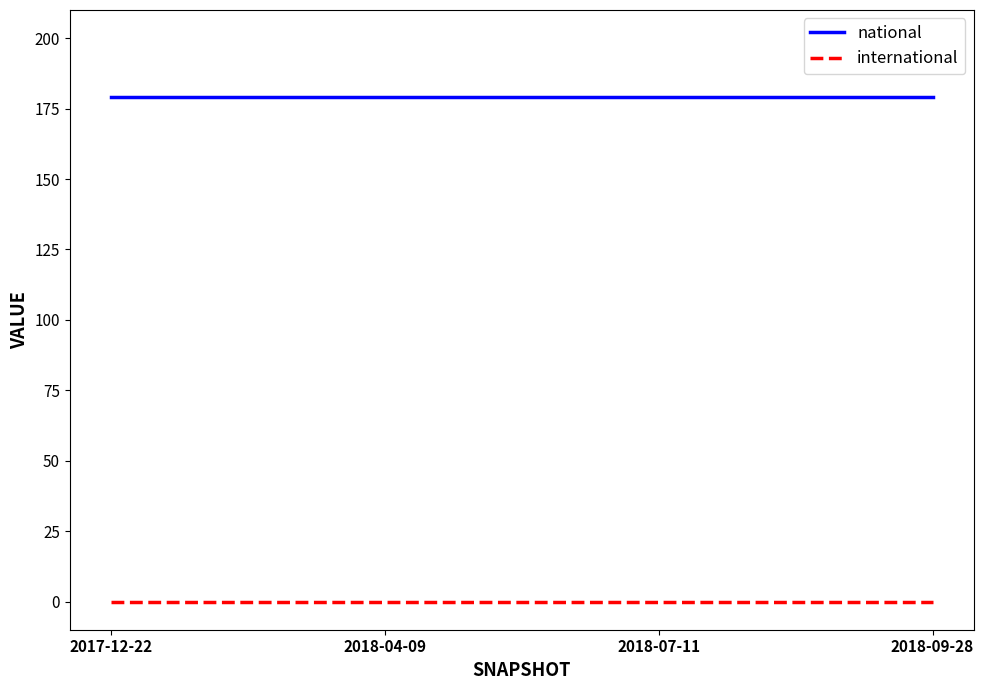

What is the maximum value for national?

179